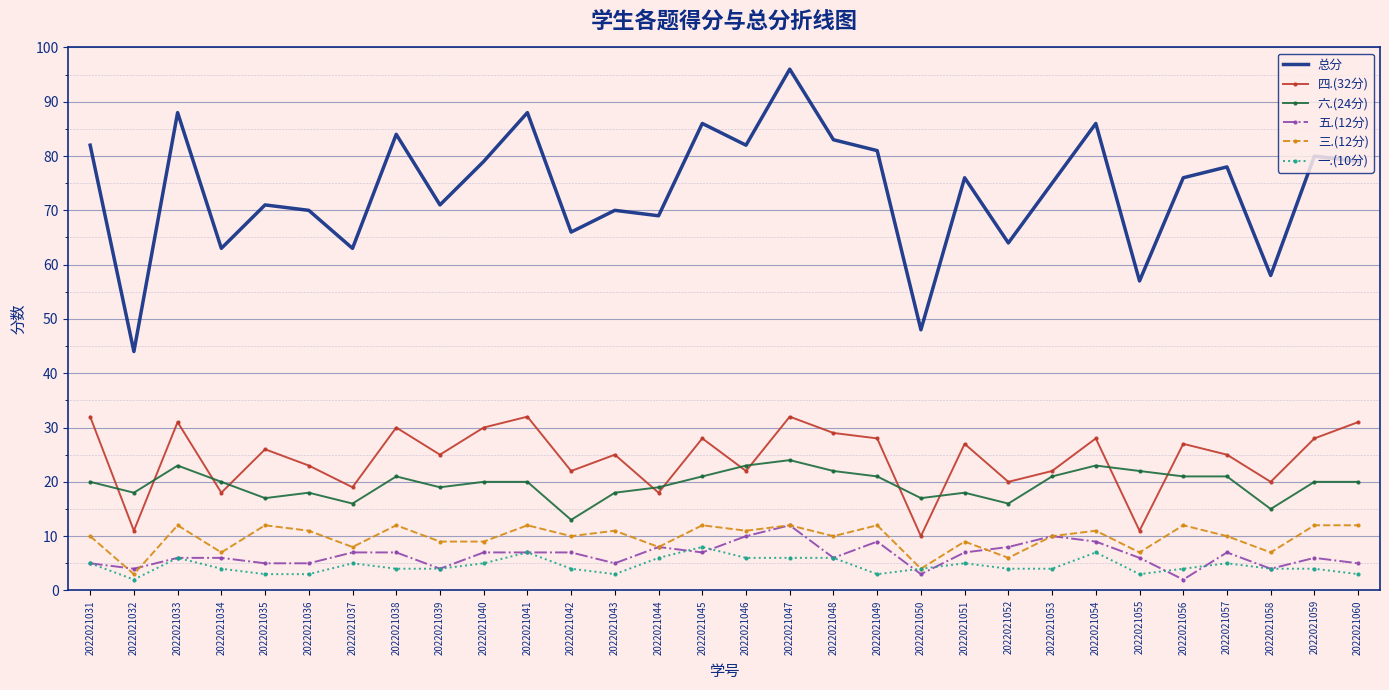

Reading right to left, list all the values displayed in this chart.

总分: 2022021060=79	2022021059=80	2022021058=58	2022021057=78	2022021056=76	2022021055=57	2022021054=86	2022021053=75	2022021052=64	2022021051=76	2022021050=48	2022021049=81	2022021048=83	2022021047=96	2022021046=82	2022021045=86	2022021044=69	2022021043=70	2022021042=66	2022021041=88	2022021040=79	2022021039=71	2022021038=84	2022021037=63	2022021036=70	2022021035=71	2022021034=63	2022021033=88	2022021032=44	2022021031=82
四.(32分): 2022021060=31	2022021059=28	2022021058=20	2022021057=25	2022021056=27	2022021055=11	2022021054=28	2022021053=22	2022021052=20	2022021051=27	2022021050=10	2022021049=28	2022021048=29	2022021047=32	2022021046=22	2022021045=28	2022021044=18	2022021043=25	2022021042=22	2022021041=32	2022021040=30	2022021039=25	2022021038=30	2022021037=19	2022021036=23	2022021035=26	2022021034=18	2022021033=31	2022021032=11	2022021031=32
六.(24分): 2022021060=20	2022021059=20	2022021058=15	2022021057=21	2022021056=21	2022021055=22	2022021054=23	2022021053=21	2022021052=16	2022021051=18	2022021050=17	2022021049=21	2022021048=22	2022021047=24	2022021046=23	2022021045=21	2022021044=19	2022021043=18	2022021042=13	2022021041=20	2022021040=20	2022021039=19	2022021038=21	2022021037=16	2022021036=18	2022021035=17	2022021034=20	2022021033=23	2022021032=18	2022021031=20
五.(12分): 2022021060=5	2022021059=6	2022021058=4	2022021057=7	2022021056=2	2022021055=6	2022021054=9	2022021053=10	2022021052=8	2022021051=7	2022021050=3	2022021049=9	2022021048=6	2022021047=12	2022021046=10	2022021045=7	2022021044=8	2022021043=5	2022021042=7	2022021041=7	2022021040=7	2022021039=4	2022021038=7	2022021037=7	2022021036=5	2022021035=5	2022021034=6	2022021033=6	2022021032=4	2022021031=5
三.(12分): 2022021060=12	2022021059=12	2022021058=7	2022021057=10	2022021056=12	2022021055=7	2022021054=11	2022021053=10	2022021052=6	2022021051=9	2022021050=4	2022021049=12	2022021048=10	2022021047=12	2022021046=11	2022021045=12	2022021044=8	2022021043=11	2022021042=10	2022021041=12	2022021040=9	2022021039=9	2022021038=12	2022021037=8	2022021036=11	2022021035=12	2022021034=7	2022021033=12	2022021032=3	2022021031=10
一.(10分): 2022021060=3	2022021059=4	2022021058=4	2022021057=5	2022021056=4	2022021055=3	2022021054=7	2022021053=4	2022021052=4	2022021051=5	2022021050=4	2022021049=3	2022021048=6	2022021047=6	2022021046=6	2022021045=8	2022021044=6	2022021043=3	2022021042=4	2022021041=7	2022021040=5	2022021039=4	2022021038=4	2022021037=5	2022021036=3	2022021035=3	2022021034=4	2022021033=6	2022021032=2	2022021031=5